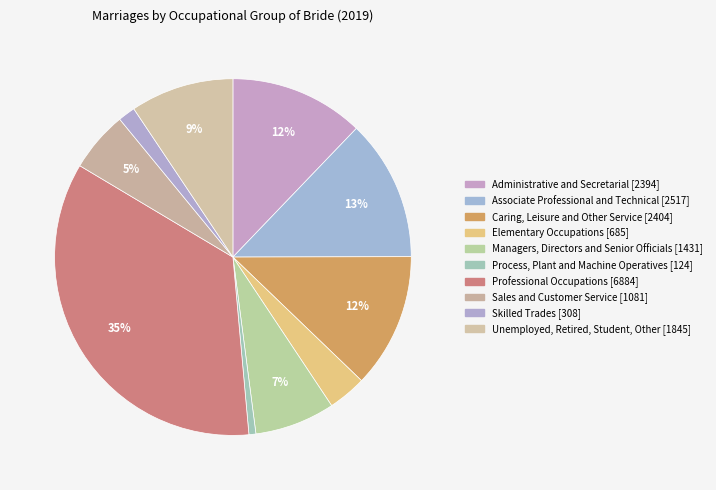

The Sales and Customer Service slice represents 5% of the pie. True or false?

True